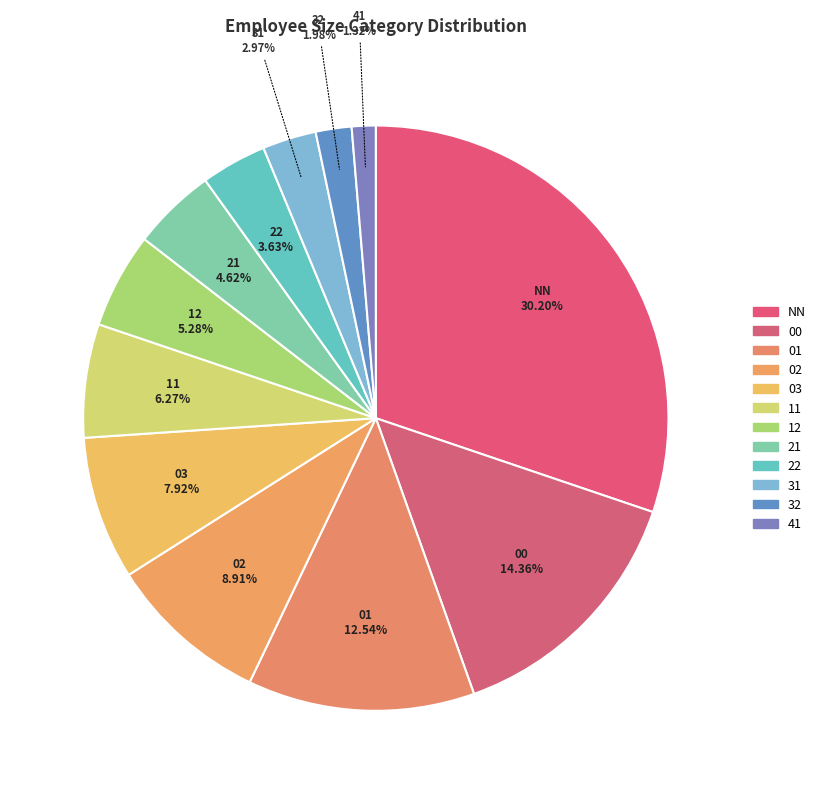

To the nearest percent, what is the average slice percentage?

8%